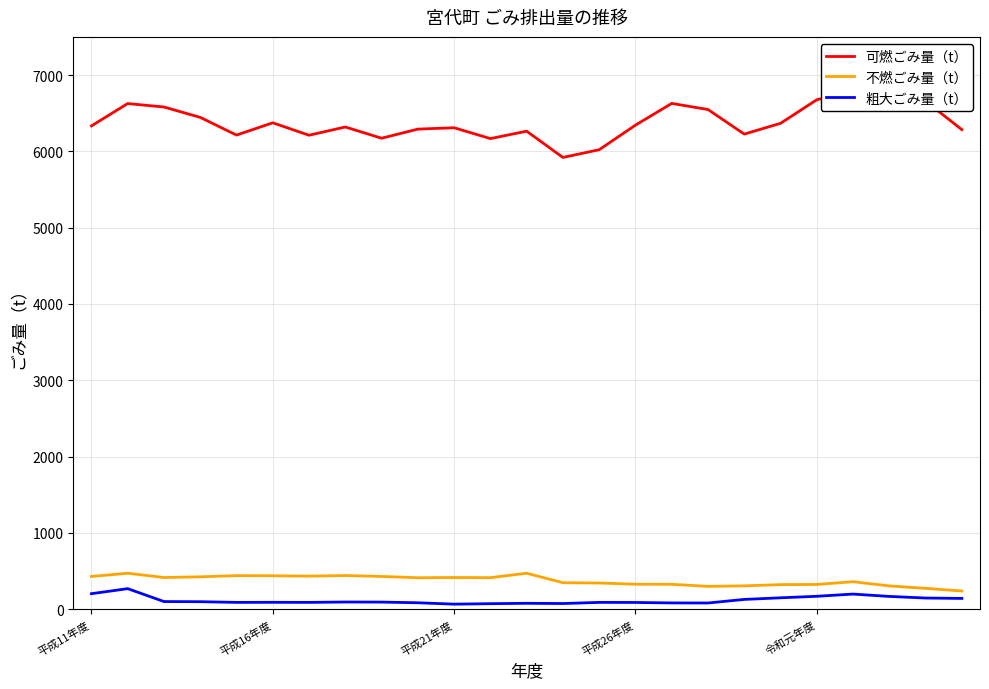

True or false: 不燃ごみ量（t） and 粗大ごみ量（t） cross at least once.

False